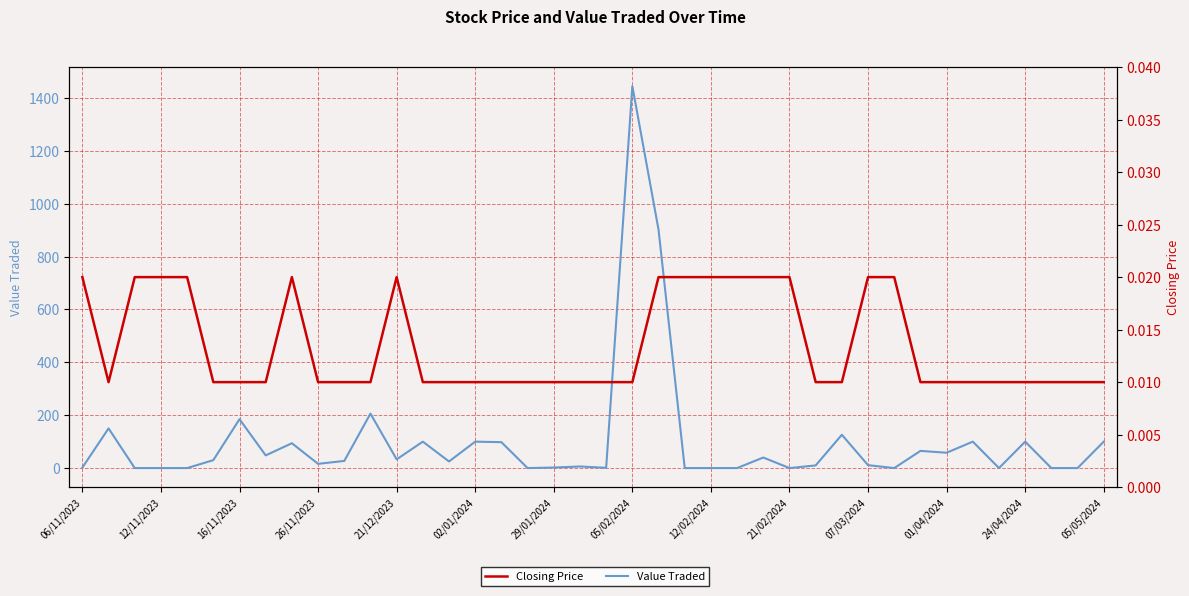

How many series are shown in this chart?

2